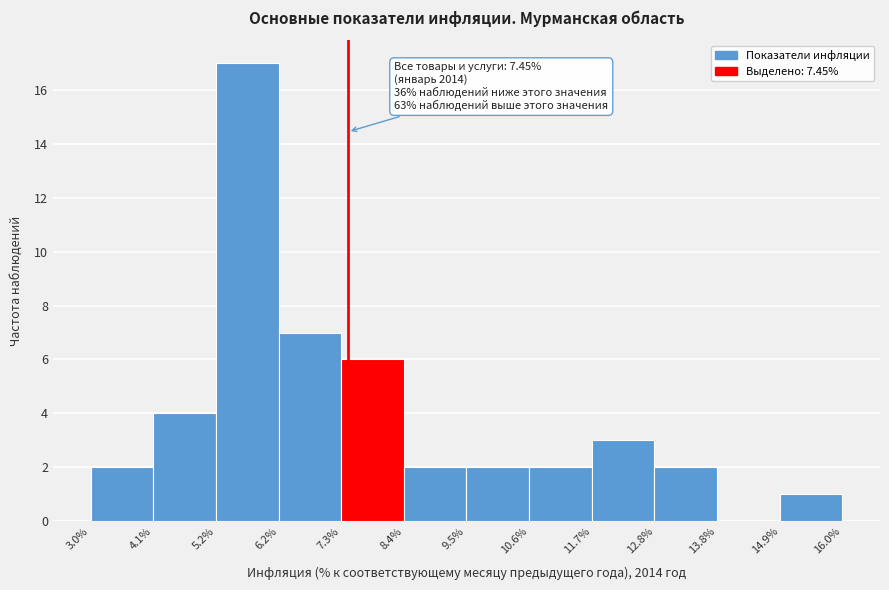

Which range on the x-axis has the tallest bar?

5.2% to 6.2%